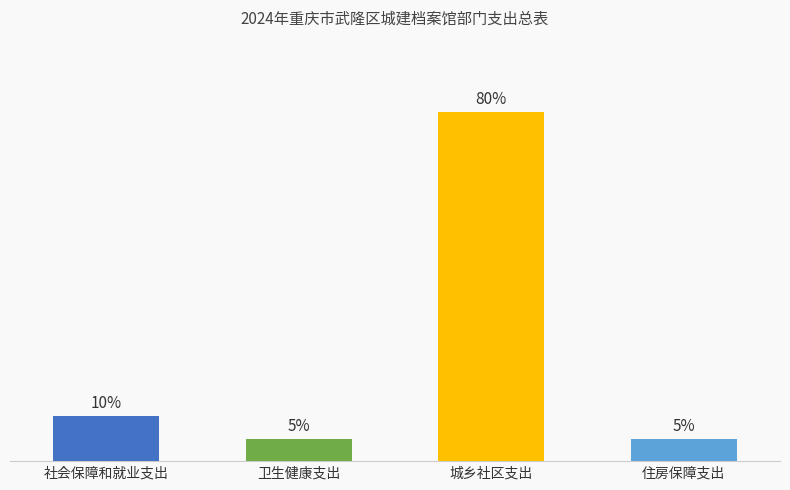

Does the chart contain any negative values?

No